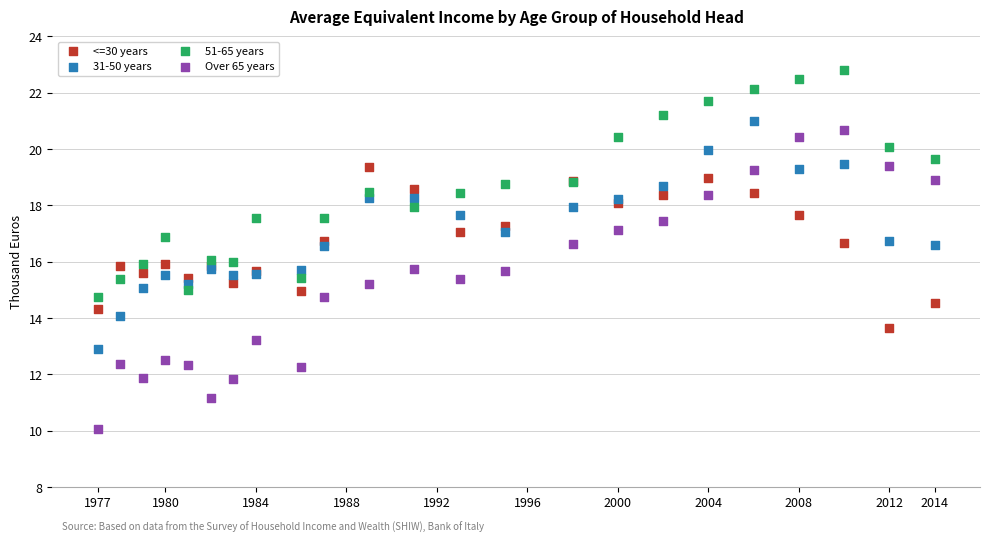

What is the X range (max minus min) for the scatter plot?

37.0